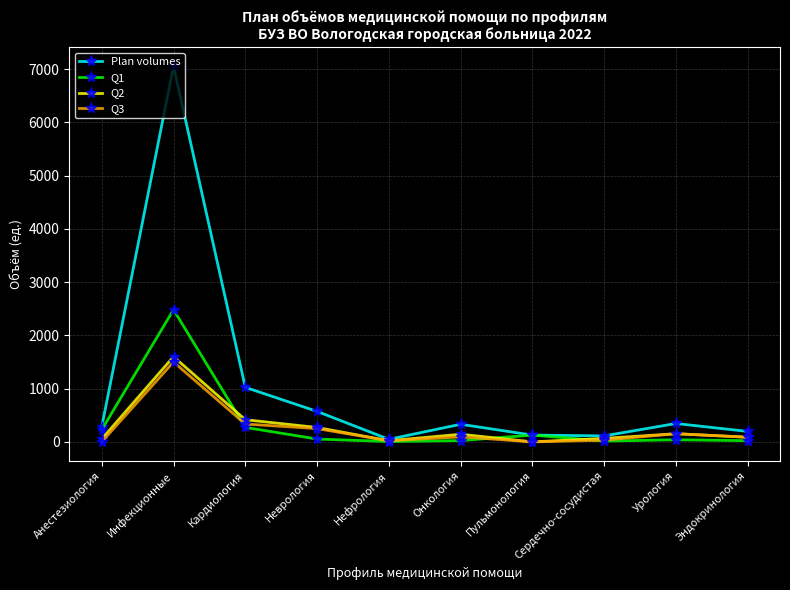

What is the label of the 7th point from the right?

Неврология